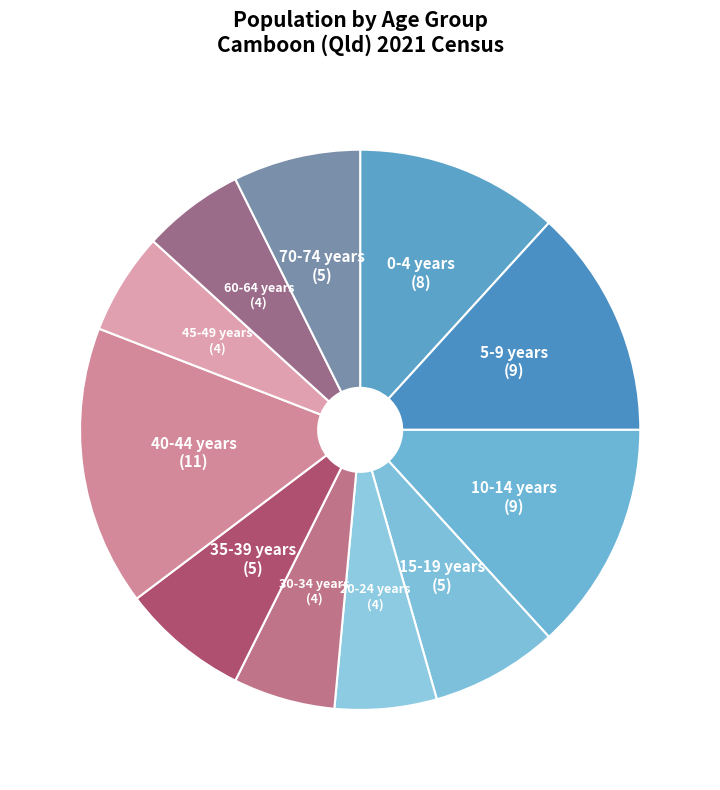

What is the largest slice in the pie chart?

40-44 years